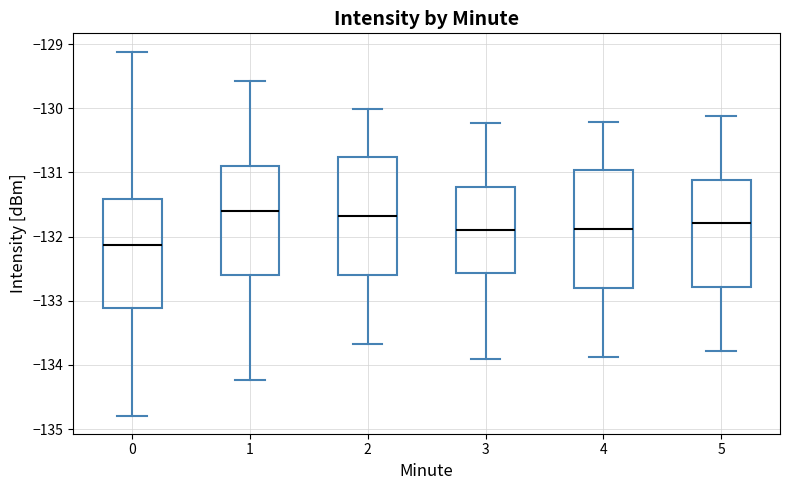

Reading left to right, read every box against the y-axis: the position of its median line, the range the box covers, and the ends of its whiskers. The values are not printed on the chart, so give them approximately, as read against the axis.

0: median -132.1, box -133.1 to -131.4, whiskers -134.8 to -129.1
1: median -131.6, box -132.6 to -130.9, whiskers -134.2 to -129.6
2: median -131.7, box -132.6 to -130.8, whiskers -133.7 to -130.0
3: median -131.9, box -132.6 to -131.2, whiskers -133.9 to -130.2
4: median -131.9, box -132.8 to -131.0, whiskers -133.9 to -130.2
5: median -131.8, box -132.8 to -131.1, whiskers -133.8 to -130.1